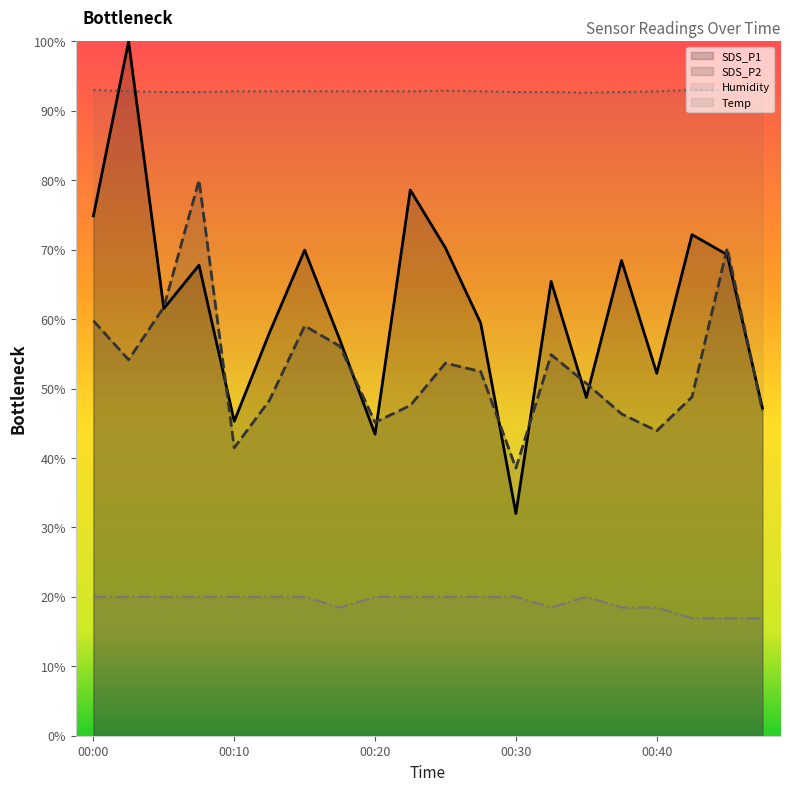

Which series has the widest spread of values?

SDS_P1